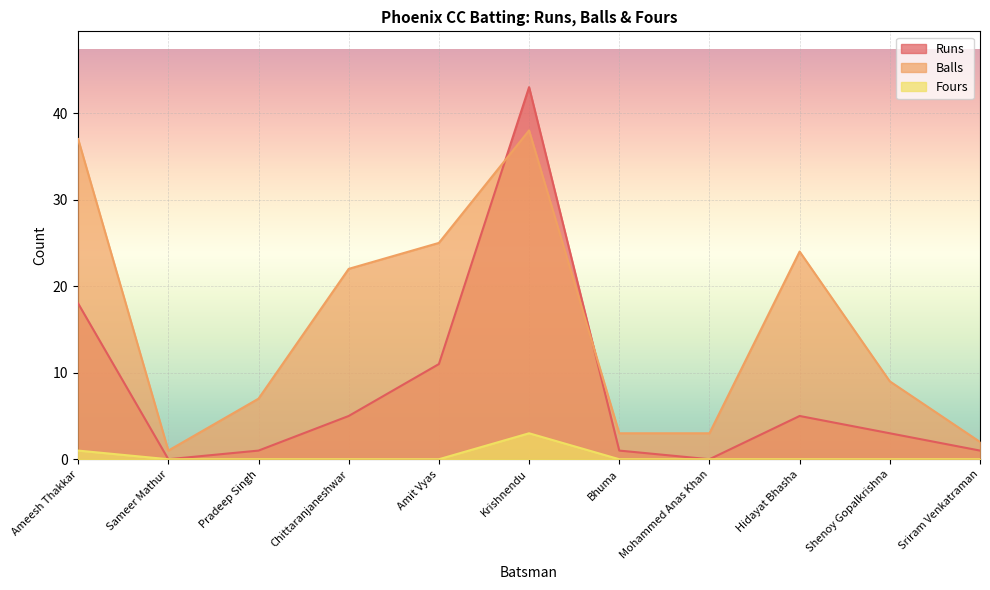

What are all the series names shown in the legend?

Runs, Balls, Fours